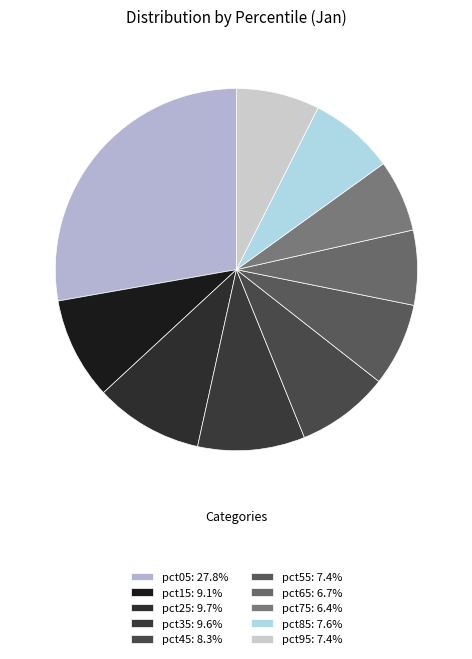

Combined, do pct15 and pct55 account for over 50%?

No